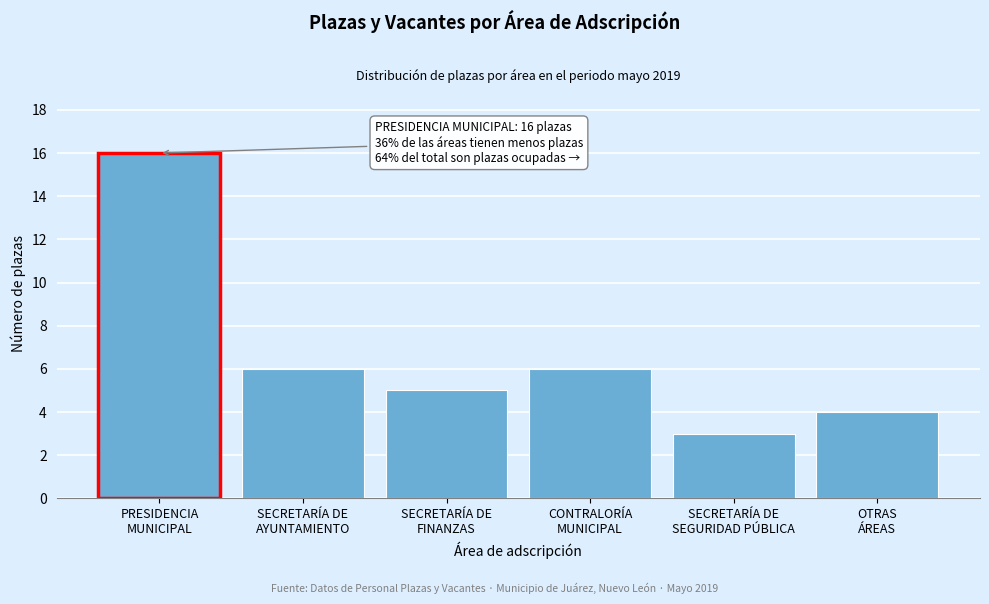

Reading left to right, extract all data points from this chart.

16	6	5	6	3	4